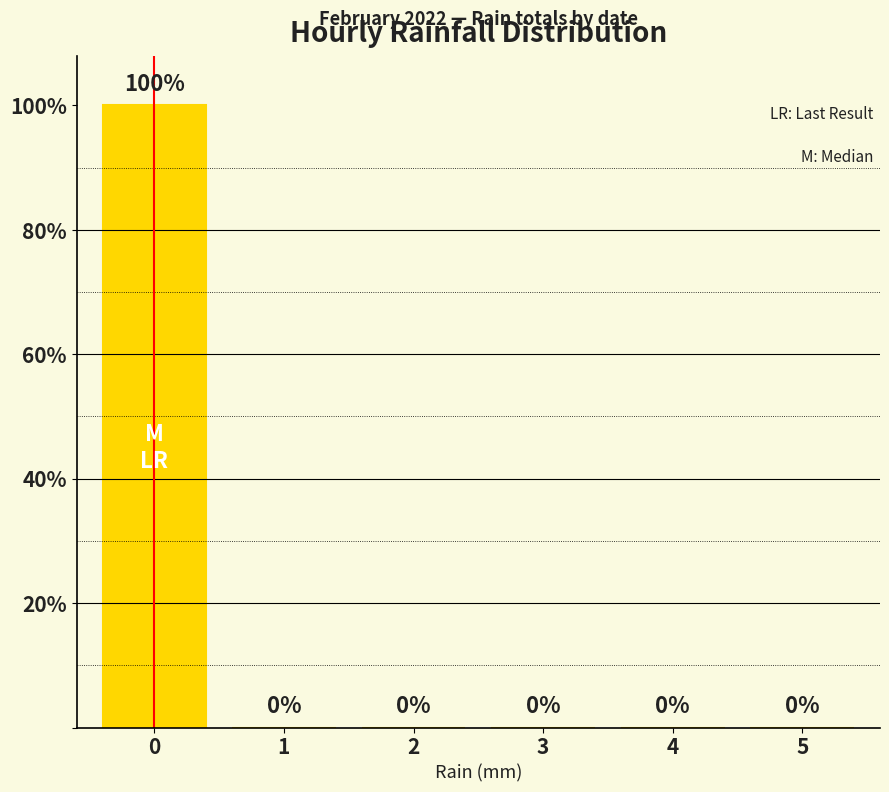

Reading right to left, list all the values displayed in this chart.

0	0	0	0	0	100